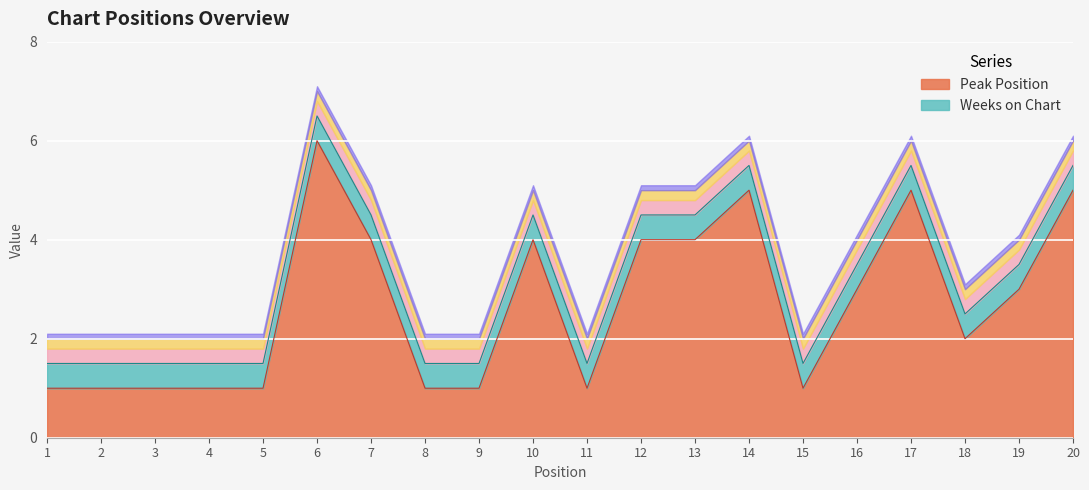

True or false: the data shows 1 at 9.

True